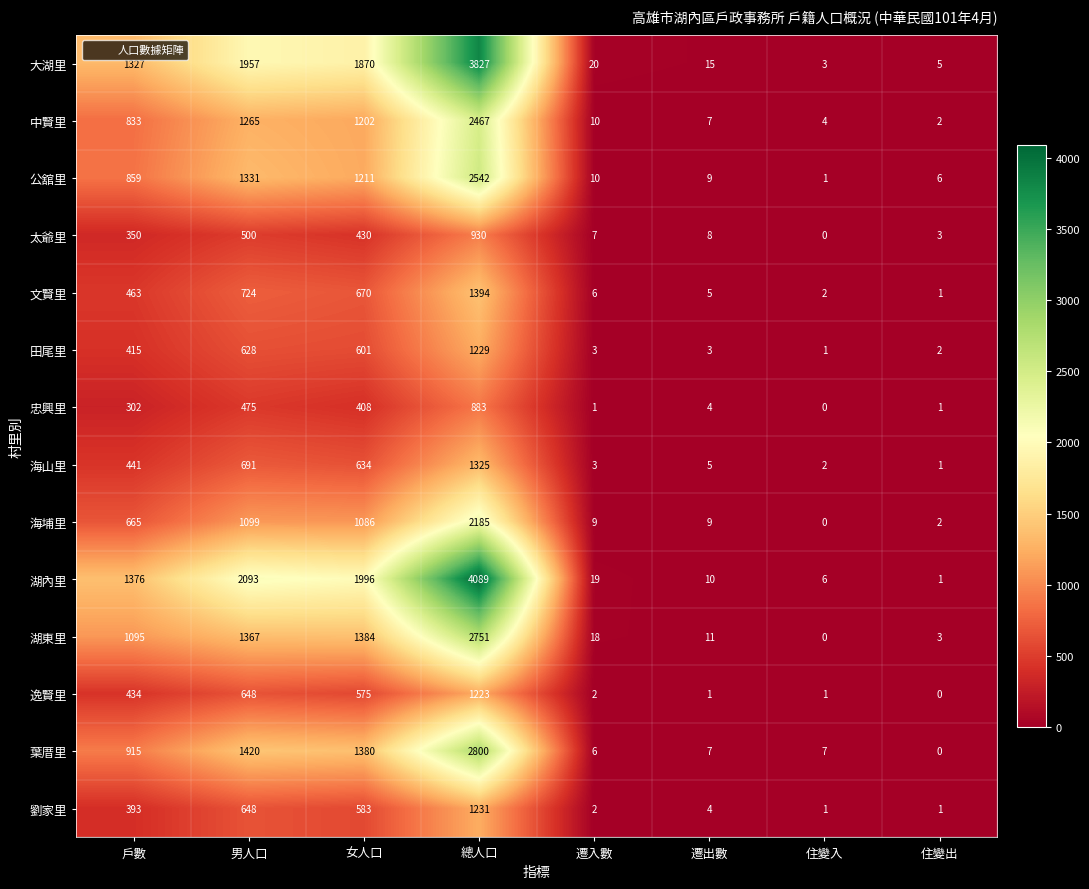

At how many categories does at least one series exceed 2151?

1